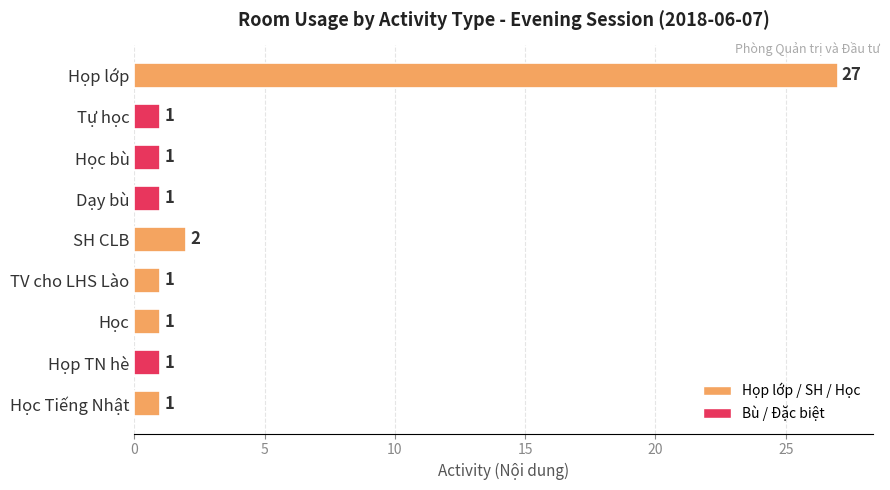

What is the average value?

4